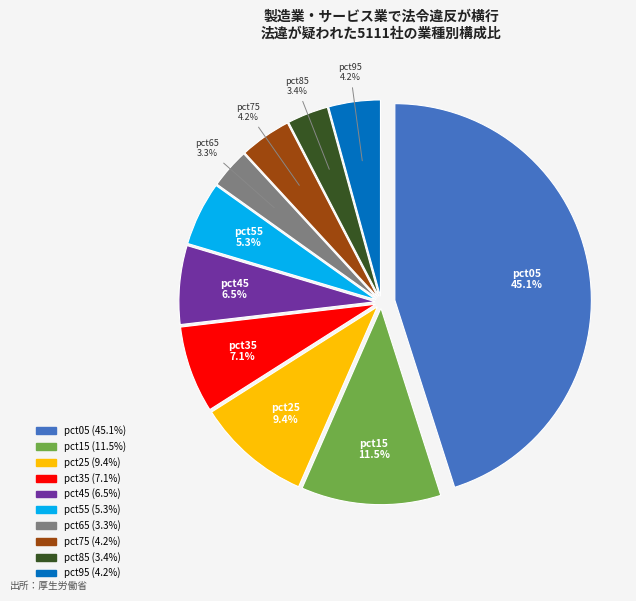

To the nearest percent, what is the difference between the pct55 and pct35 slice percentages?

2%